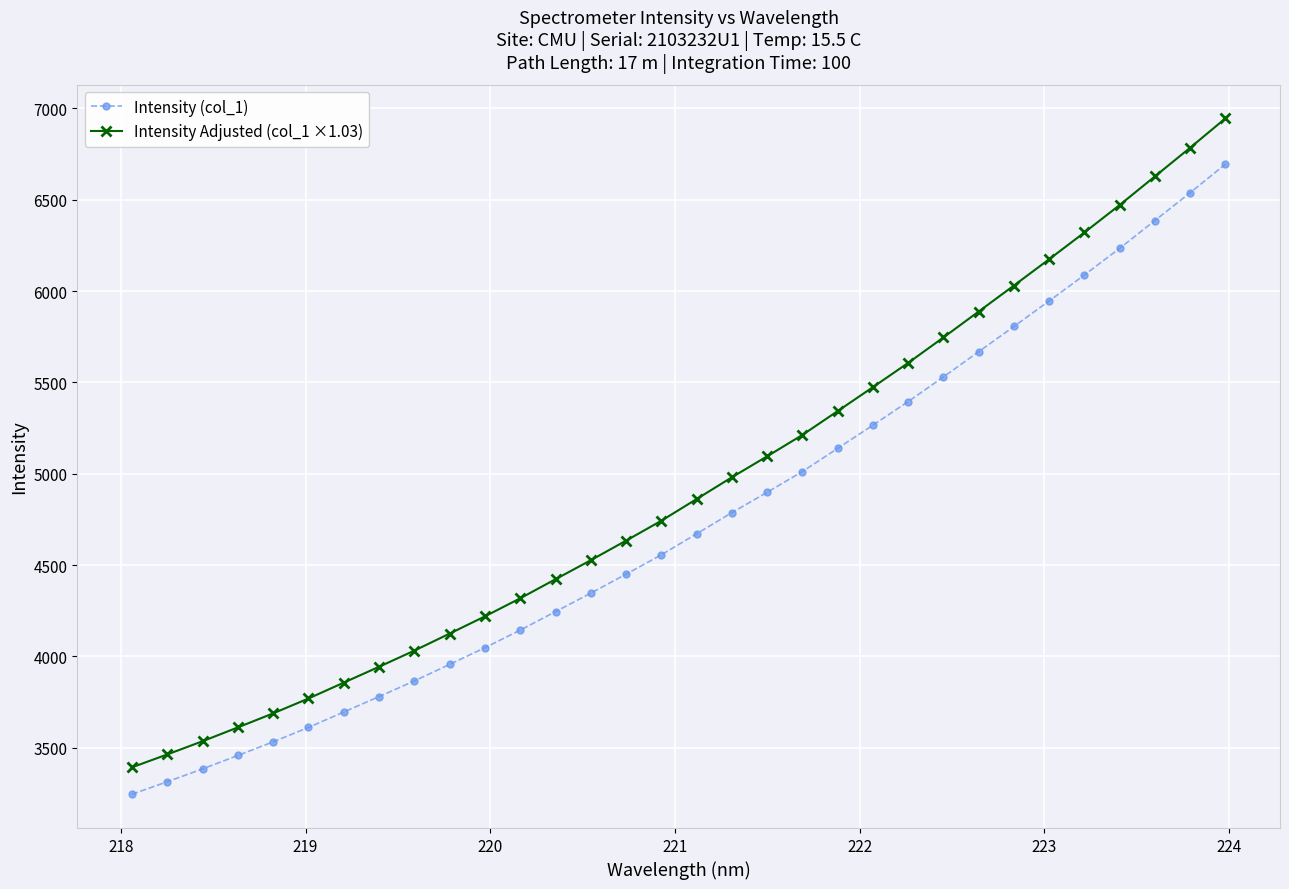

True or false: Intensity (col_1) and Intensity Adjusted (col_1 ×1.03) intersect in this chart.

False